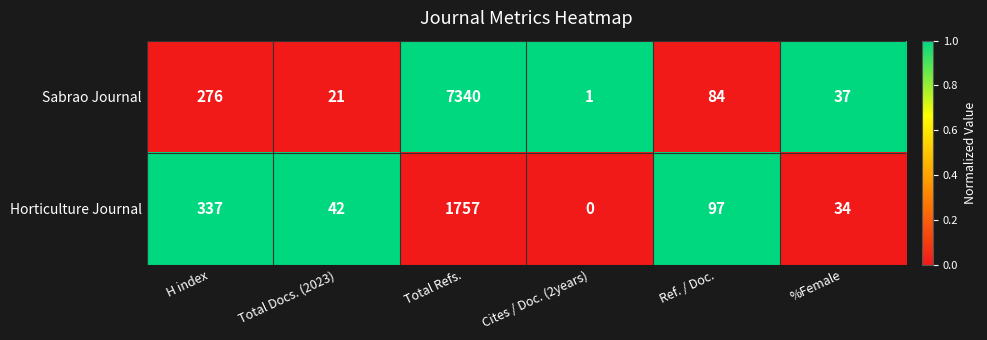

How many data points in Horticulture Journal are less than 97?

3